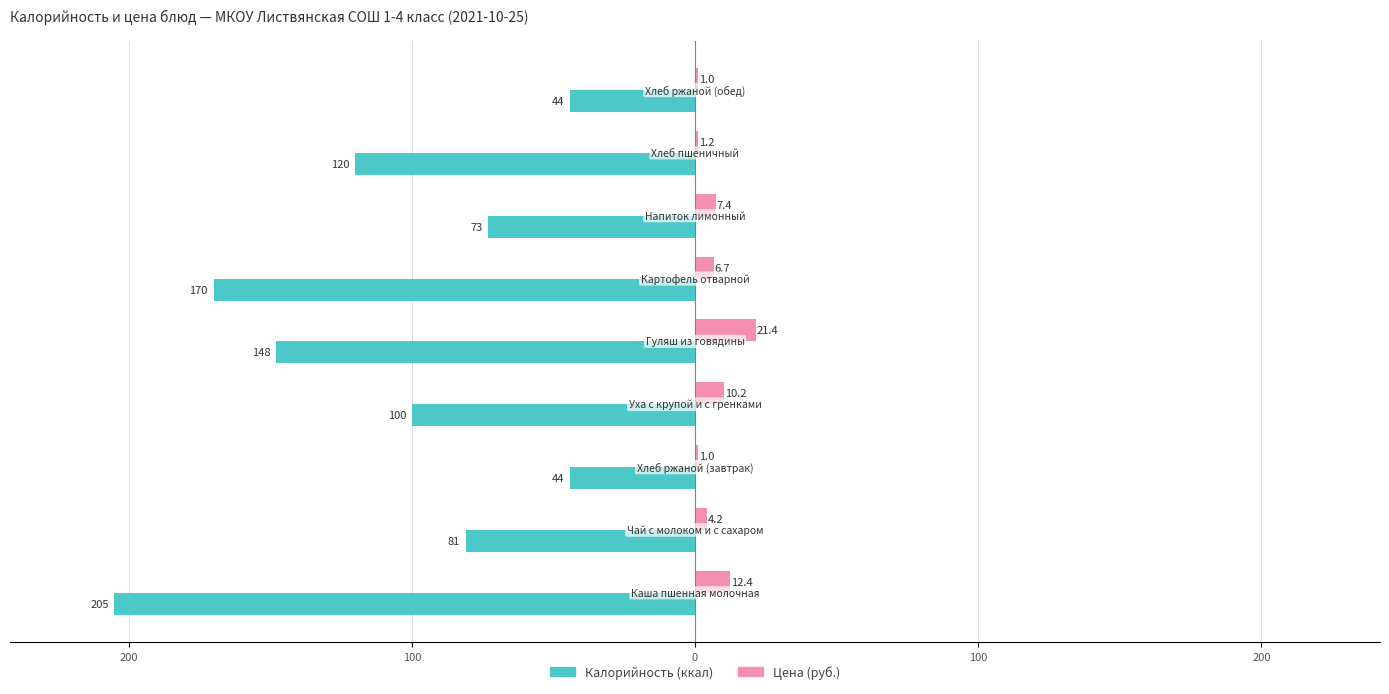

What is the difference between the maximum and minimum values in the Цена (руб.) series?

20.4